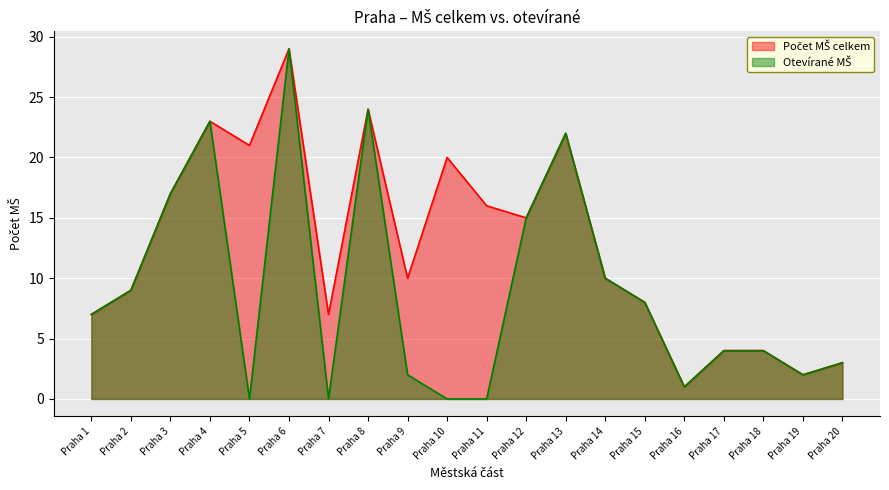

Is it true that Otevírané MŠ equals 4 at Praha 18?

True